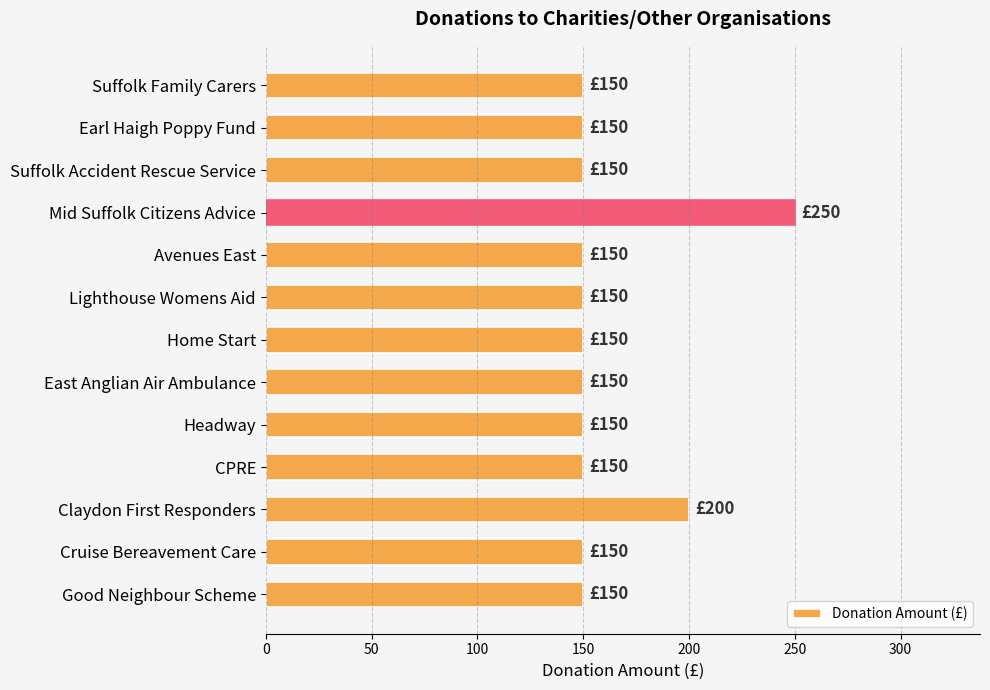

Are the bars horizontal?

Yes